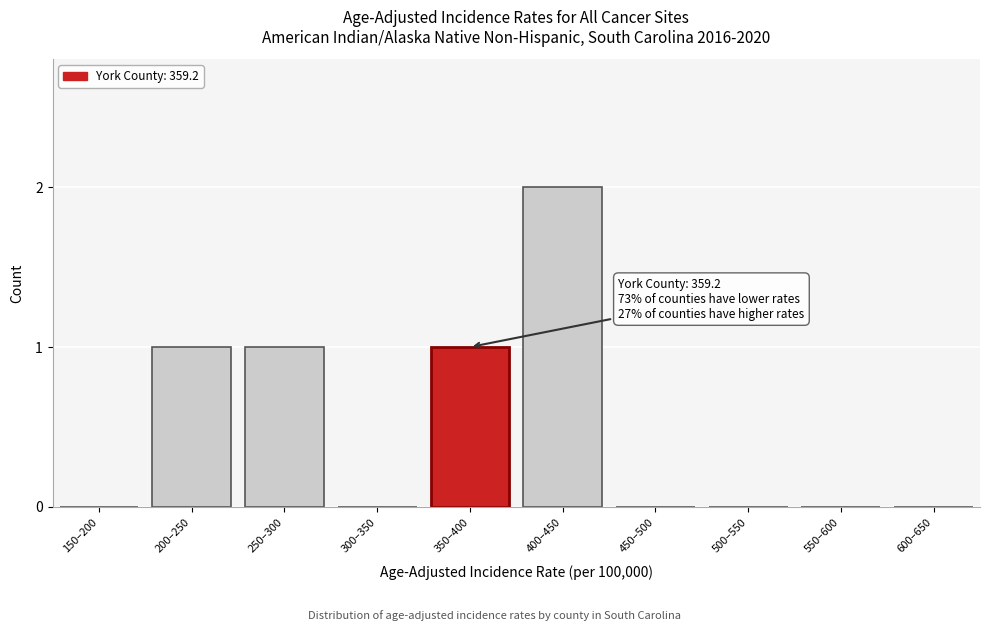

Reading left to right, list all the values displayed in this chart.

150–200=0	200–250=1	250–300=1	300–350=0	350–400=1	400–450=2	450–500=0	500–550=0	550–600=0	600–650=0